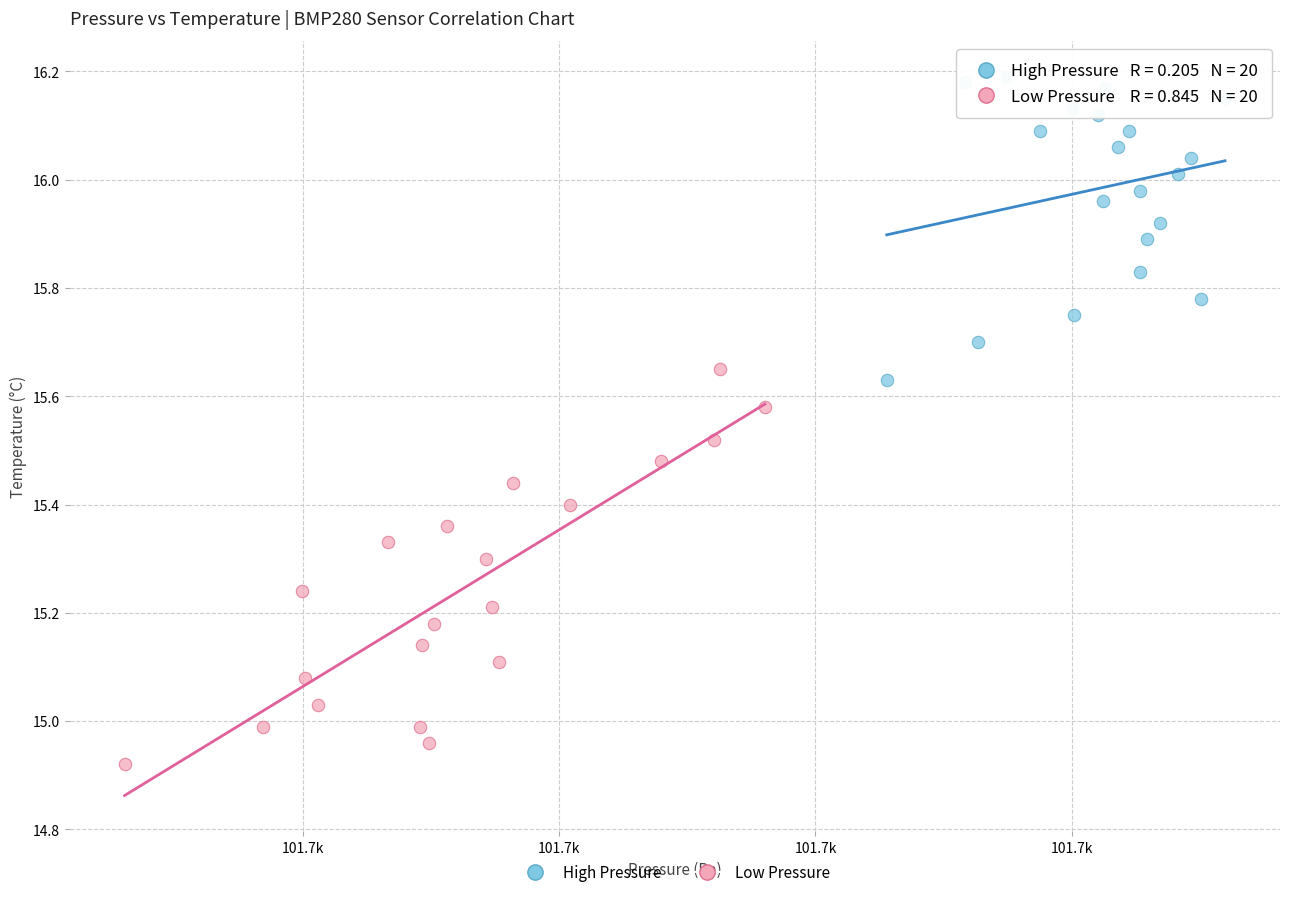

Which series has the largest Y range (max minus min)?

Low Pressure